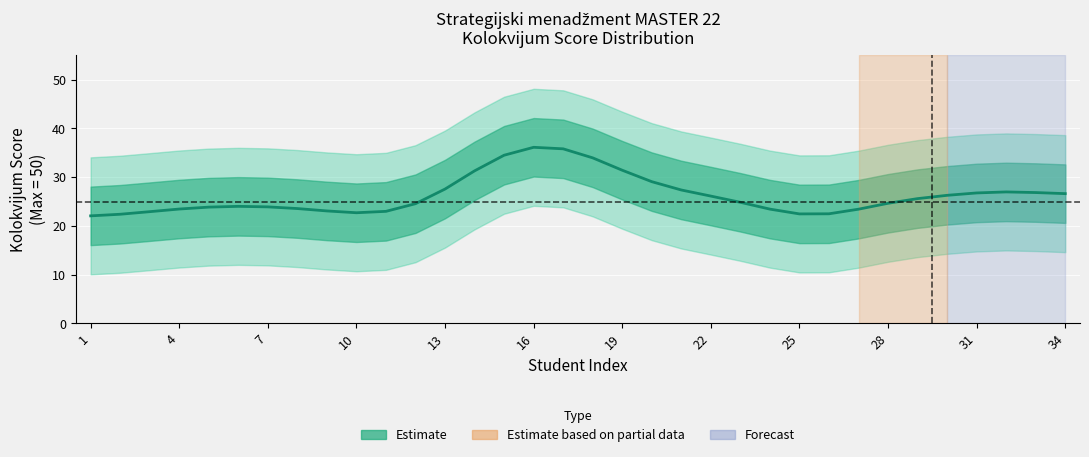

The chart shows a value of 27.0 at 31. True or false?

True